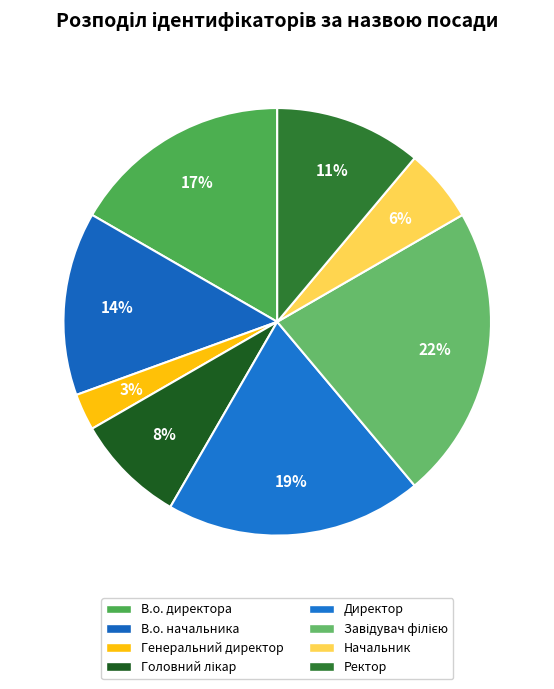

Is there a majority slice in this chart?

No